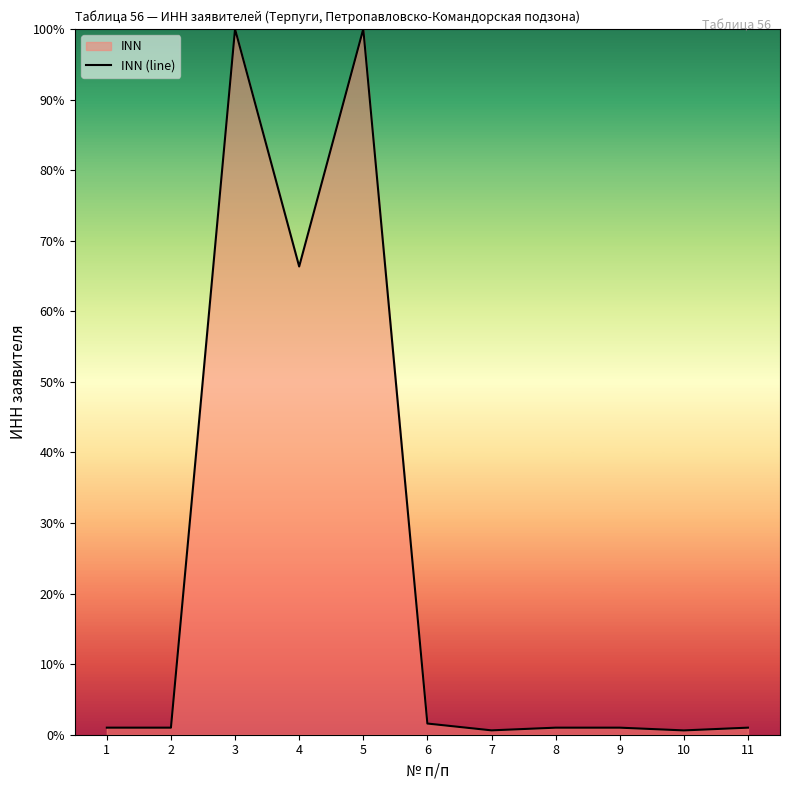

How many interior local peaks (higher than both neighbors) does the data have?

3